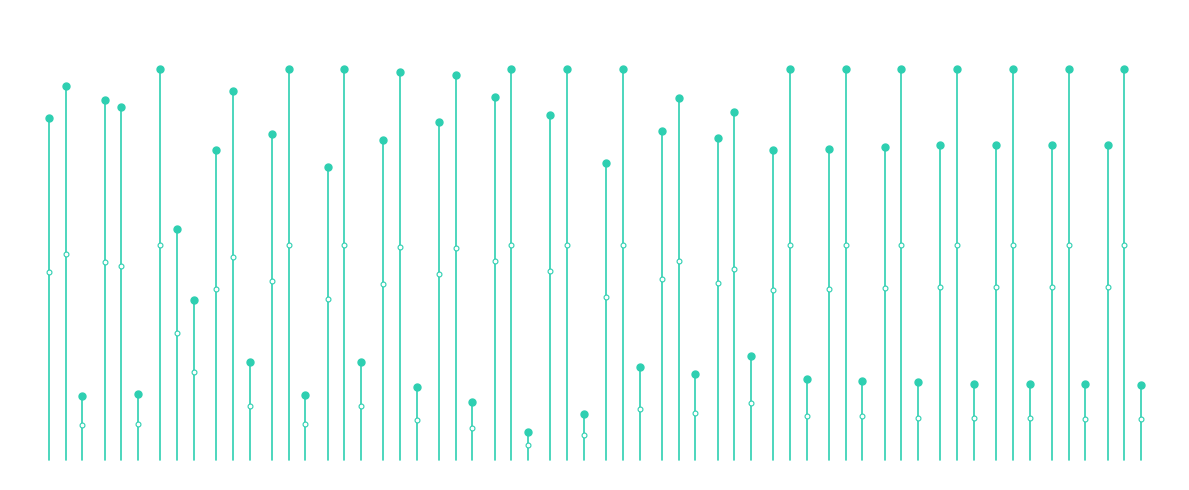

What is the difference between the maximum and minimum values in the Billing Efficiency (%) series?

87.4